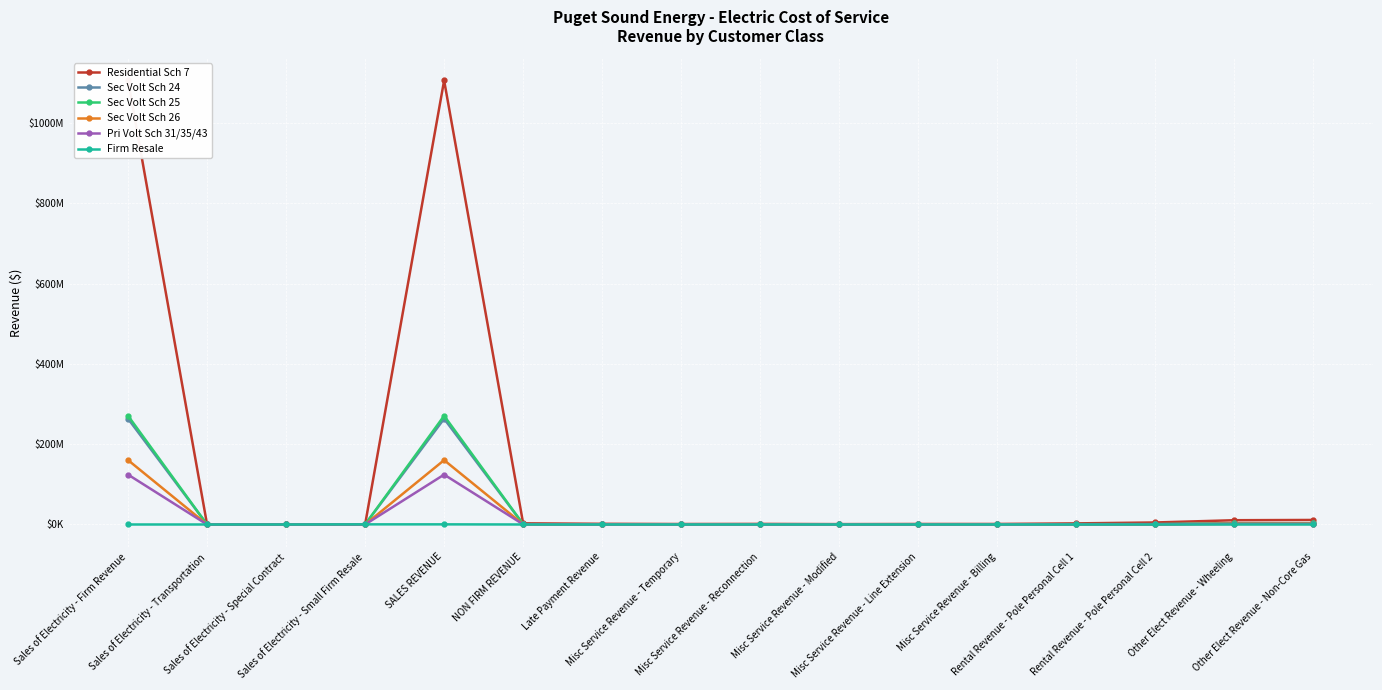

Is the value of Residential Sch 7 at Sales of Electricity - Firm Revenue greater than the value of Firm Resale at Sales of Electricity - Small Firm Resale?

Yes